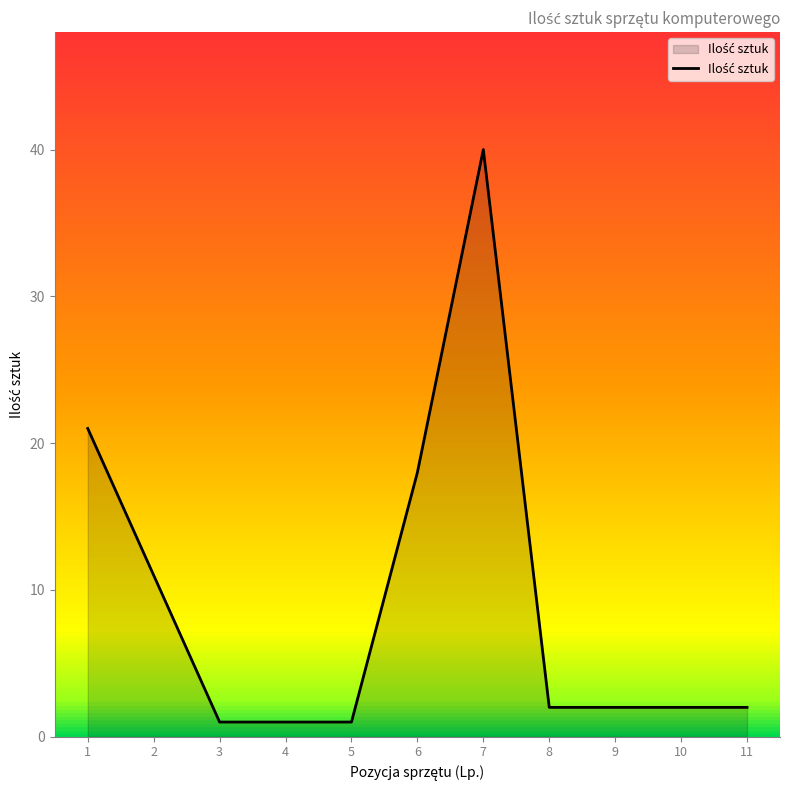

What is the difference between the values at 11 and 7?

38